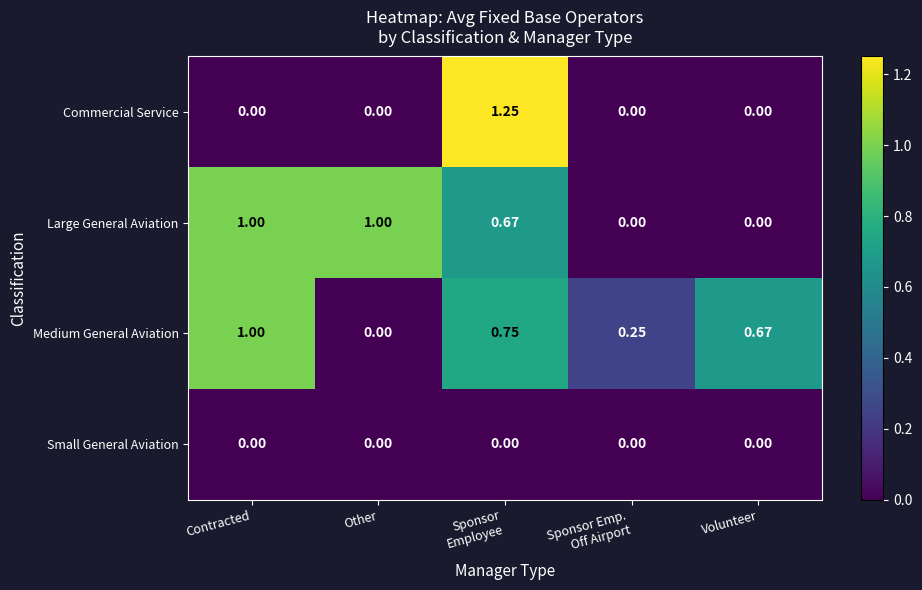

Count the number of categories in the chart.

5